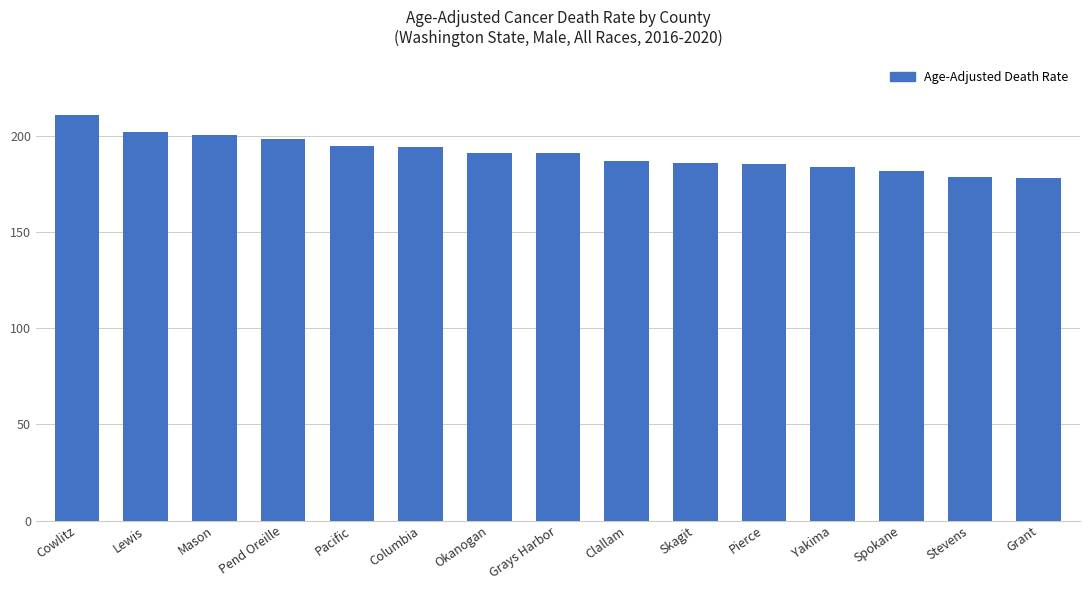

What is the maximum value shown in the chart?

211.3